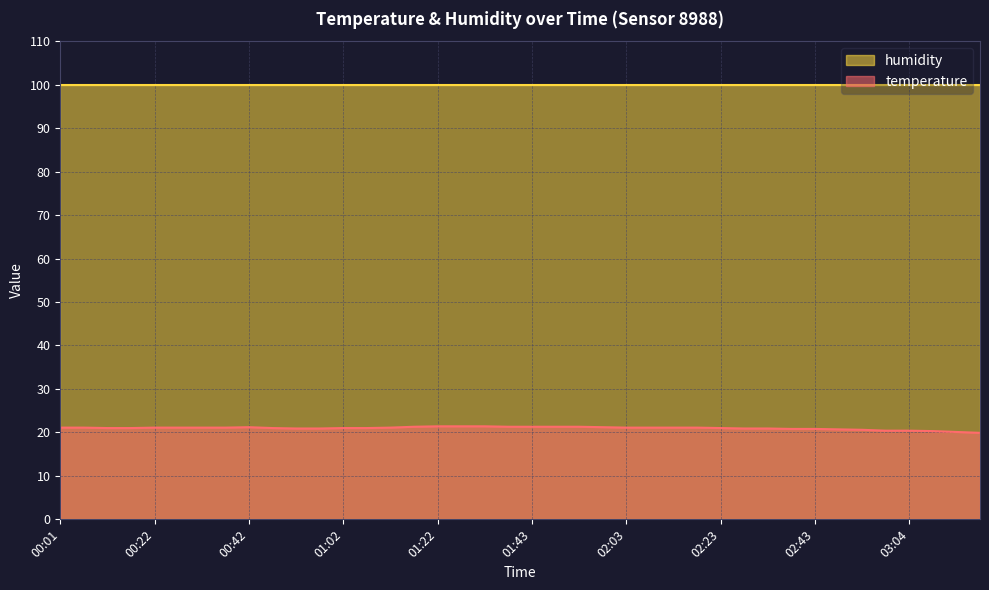

True or false: the data shows 36.2 at 02:53.

False